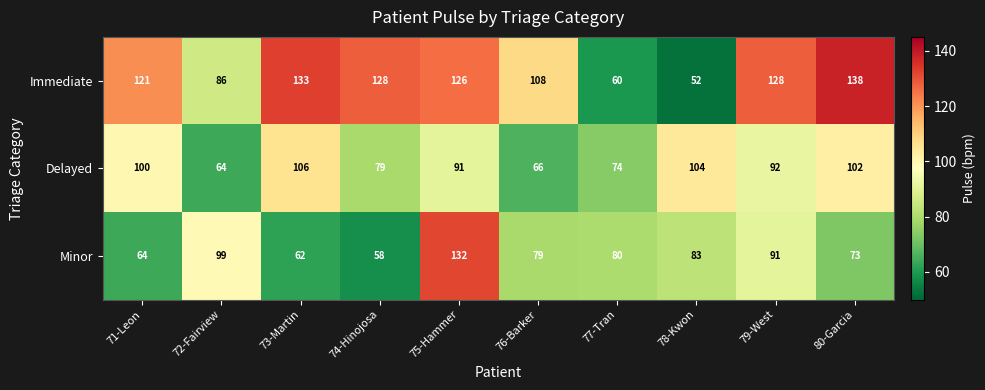

The value of Immediate at 75-Hammer is 79. True or false?

False